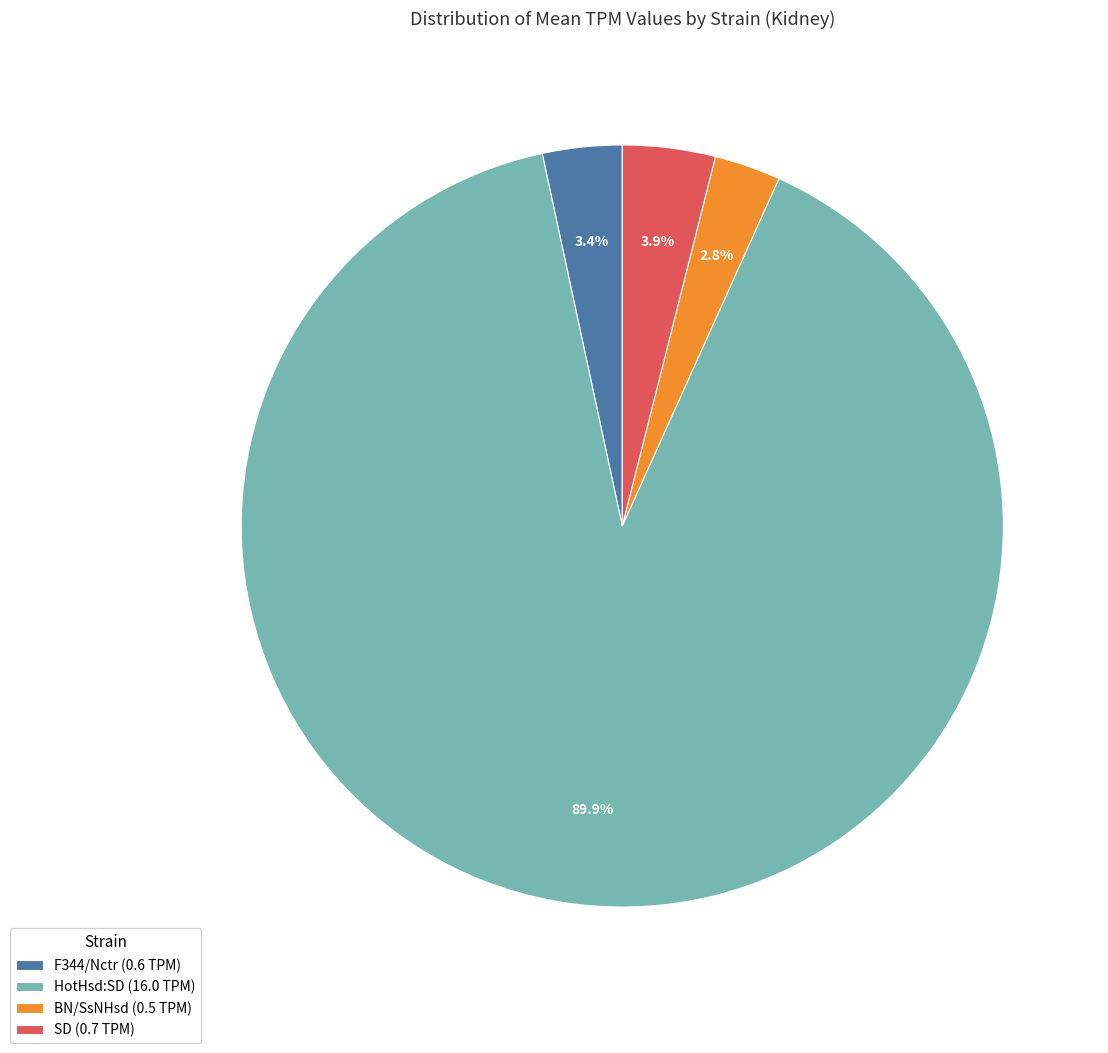

To the nearest percent, what is the combined percentage of HotHsd:SD and SD?

94%